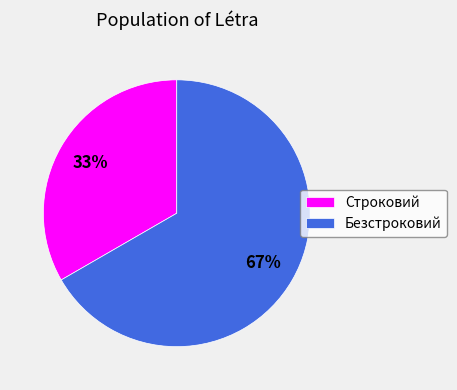

Is it true that Безстроковий is 53% of the pie?

False